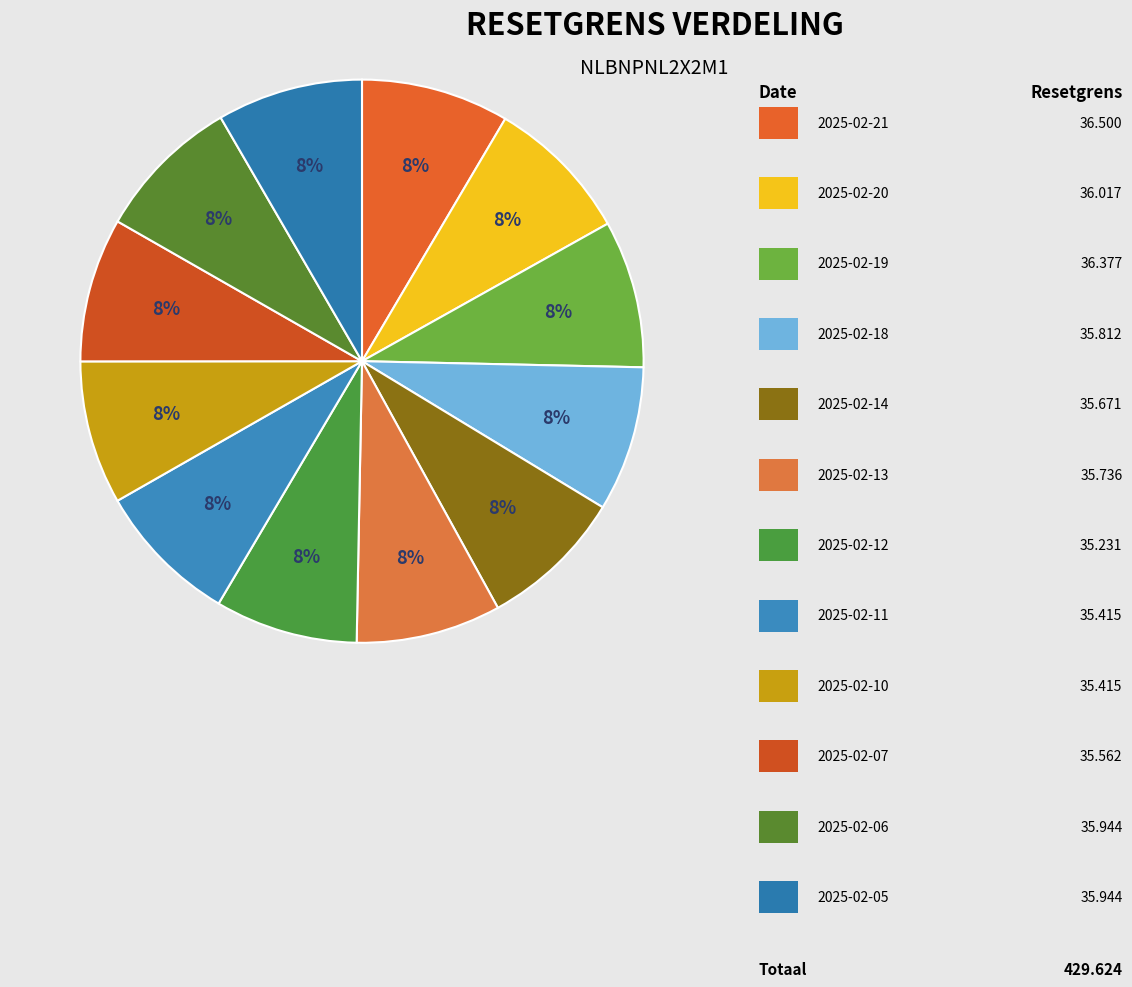

How many segments does this pie chart have?

12